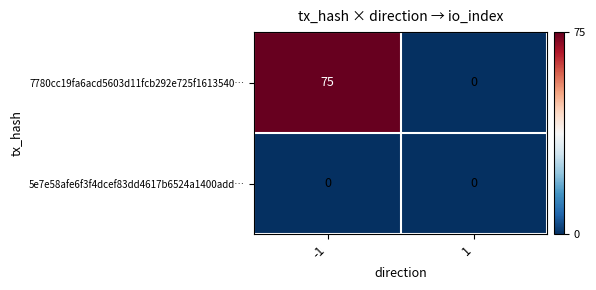

Is it true that 7780cc19fa6acd5603d11fcb292e725f1613540… equals 0 at 1?

True